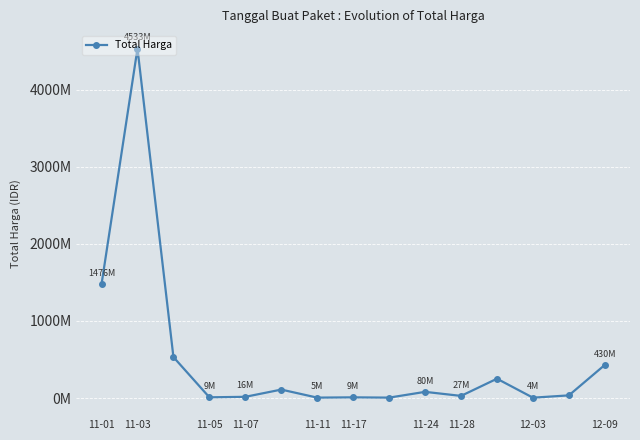

Does the chart have visible grid lines?

Yes